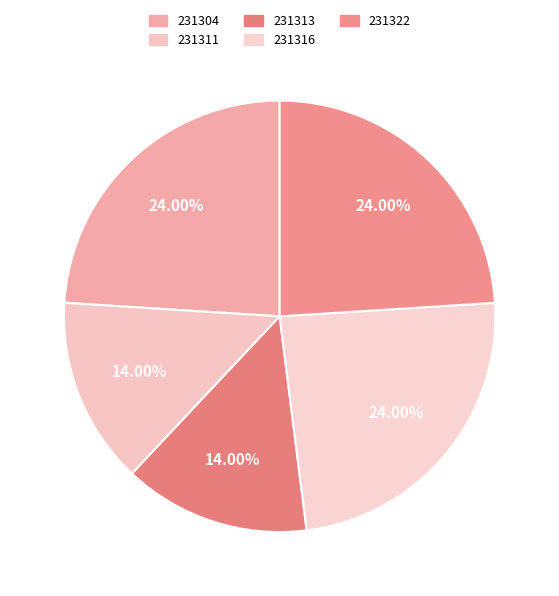

What is the total percentage of 231311 and 231322?

38.0%